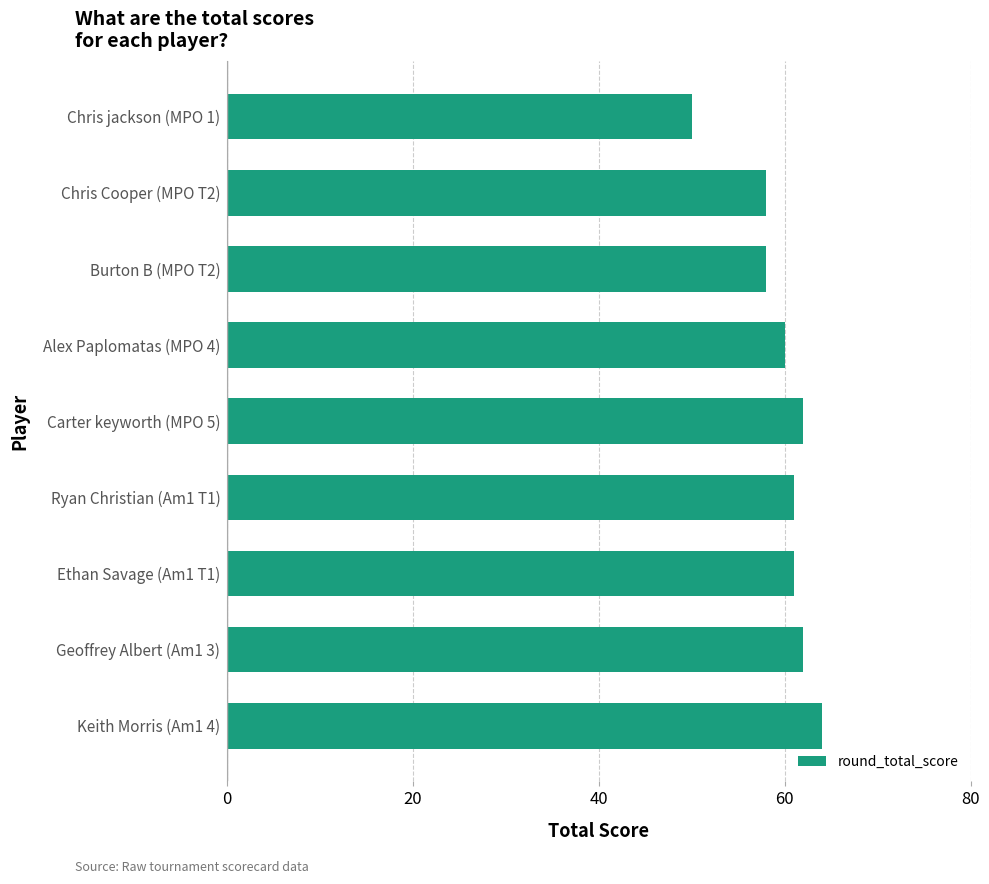

Which has a higher value, Chris Cooper (MPO T2) or Carter keyworth (MPO 5)?

Carter keyworth (MPO 5)